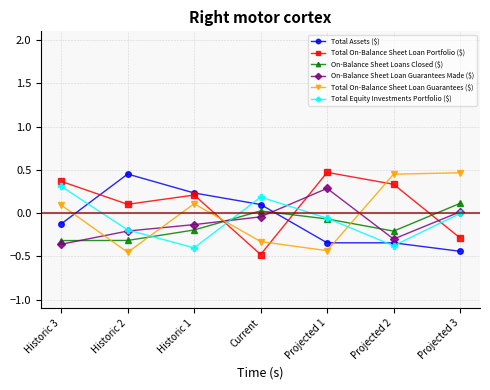

True or false: Total Equity Investments Portfolio ($) has more than 0 points higher than both neighbors.

True